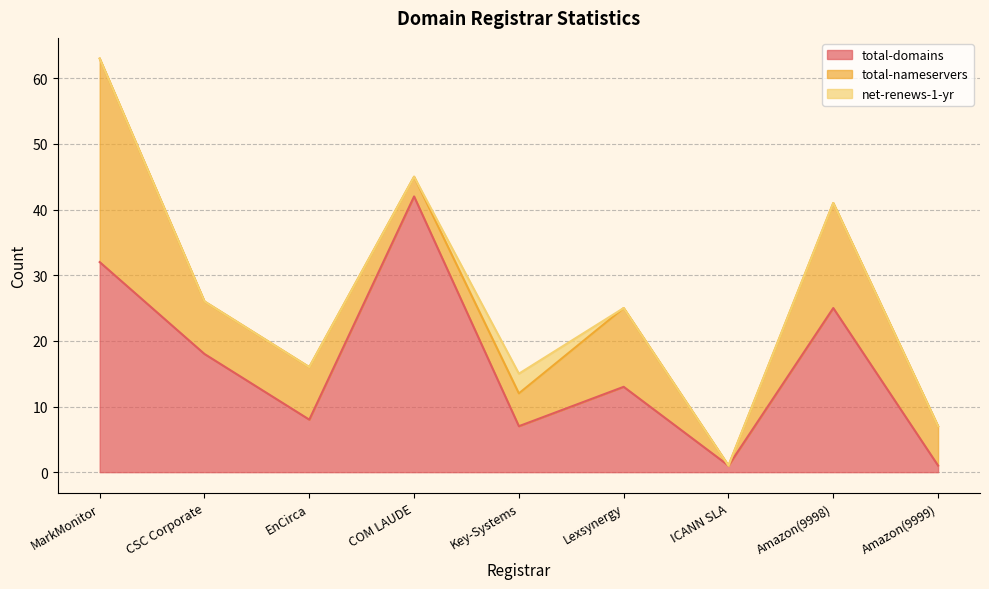

What is the label of the 1st point from the right?

Amazon(9999)